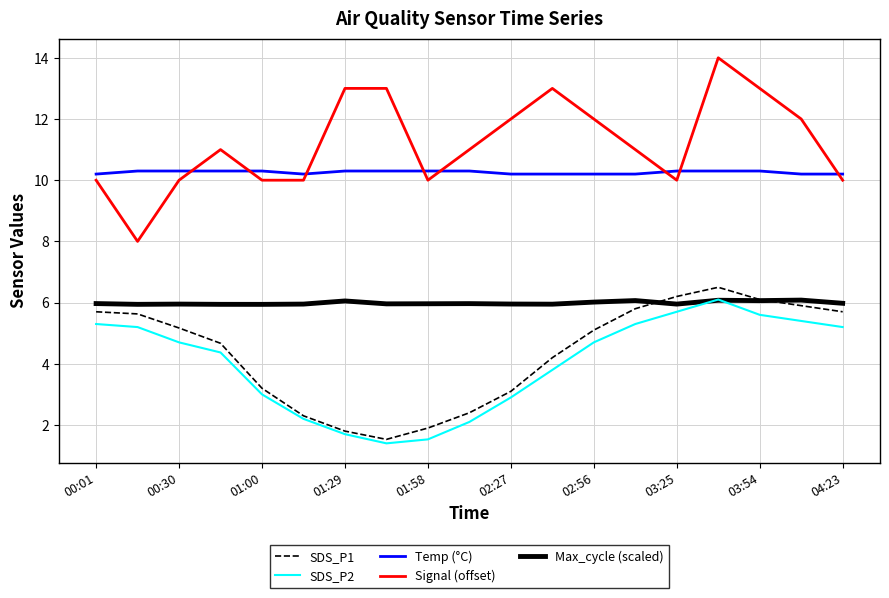

True or false: Signal (offset) and SDS_P2 cross at least once.

False